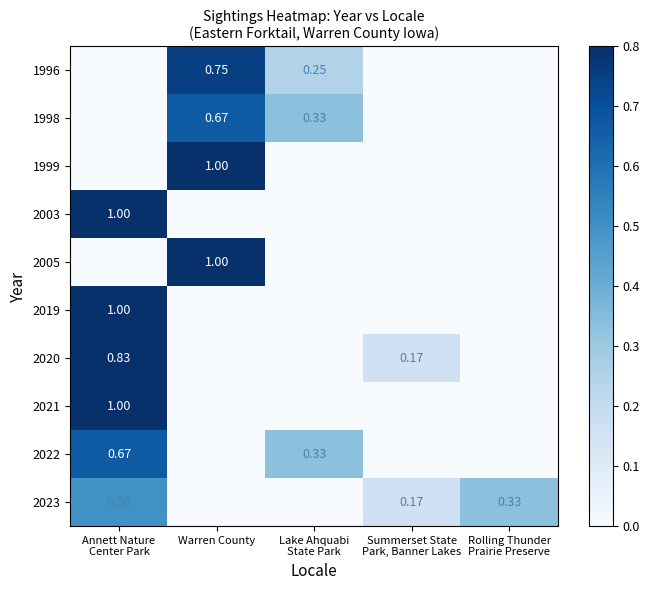

Count the number of data series in this chart.

10